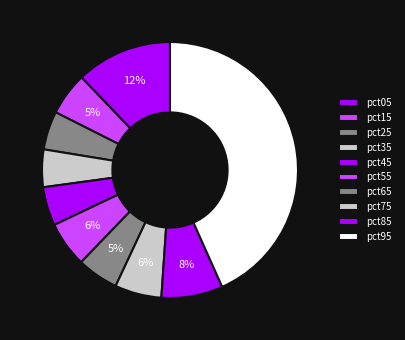

Combined, do pct65 and pct15 account for over 50%?

No